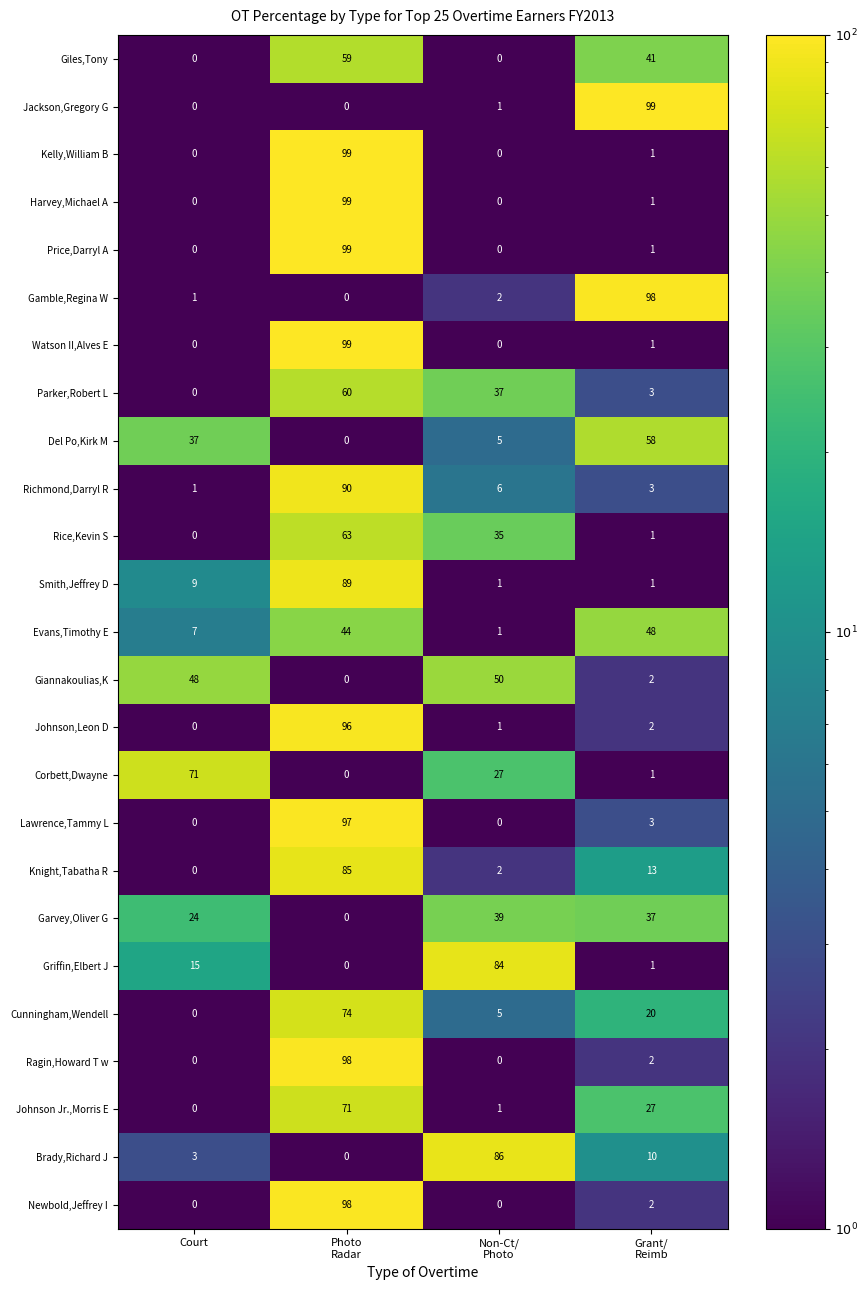

At how many categories does at least one series exceed 8?

4